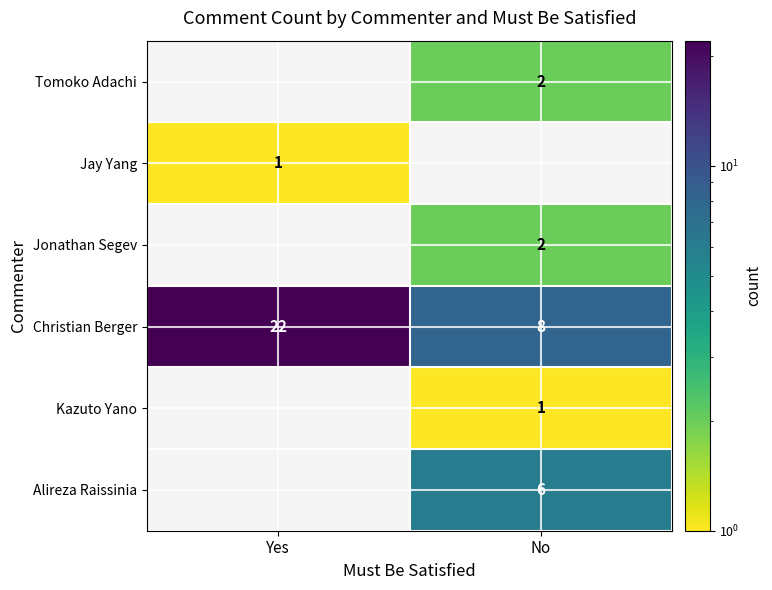

The Christian Berger series shows 13 at Yes. True or false?

False